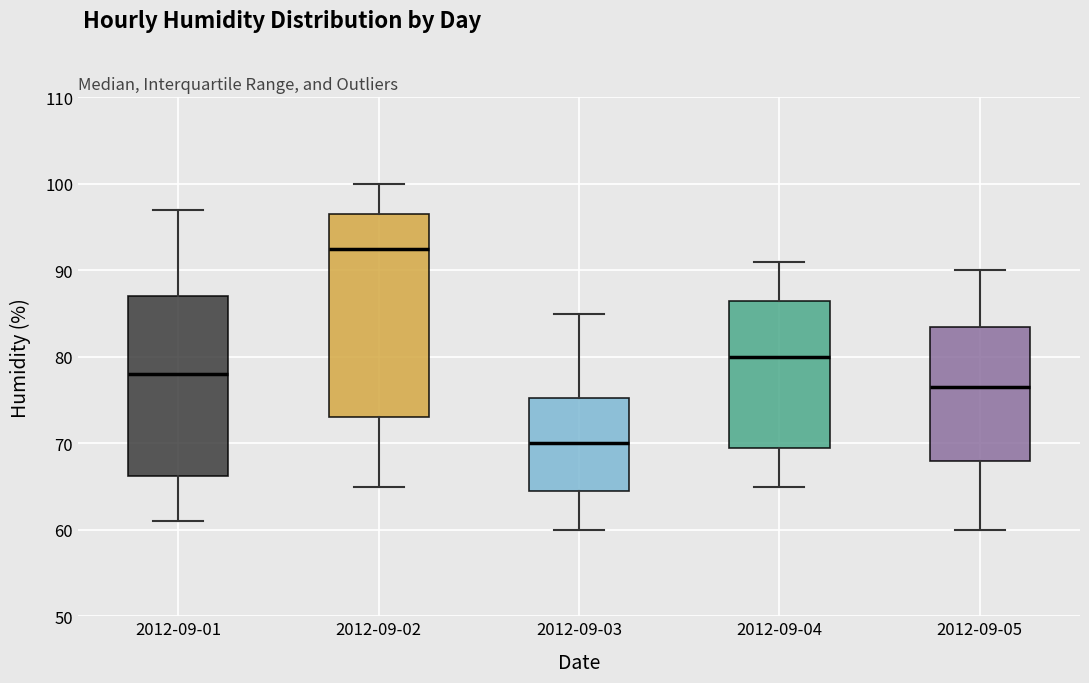

Where is the upper edge of the box for 2012-09-03 on the y-axis? The values are not printed on the chart, so give them approximately, as read against the axis.

75